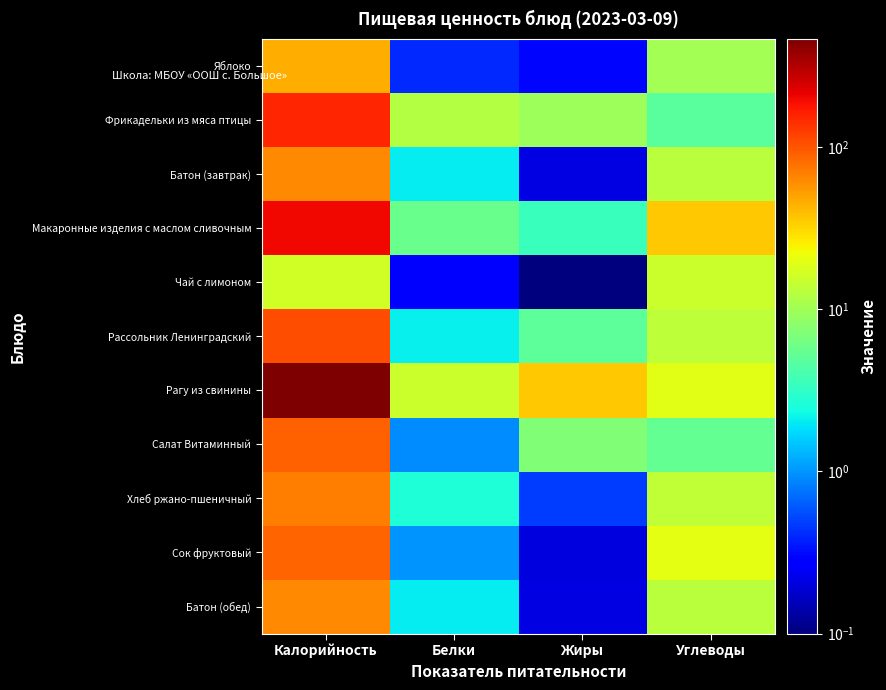

At which category is the sum across all series the highest?

Калорийность